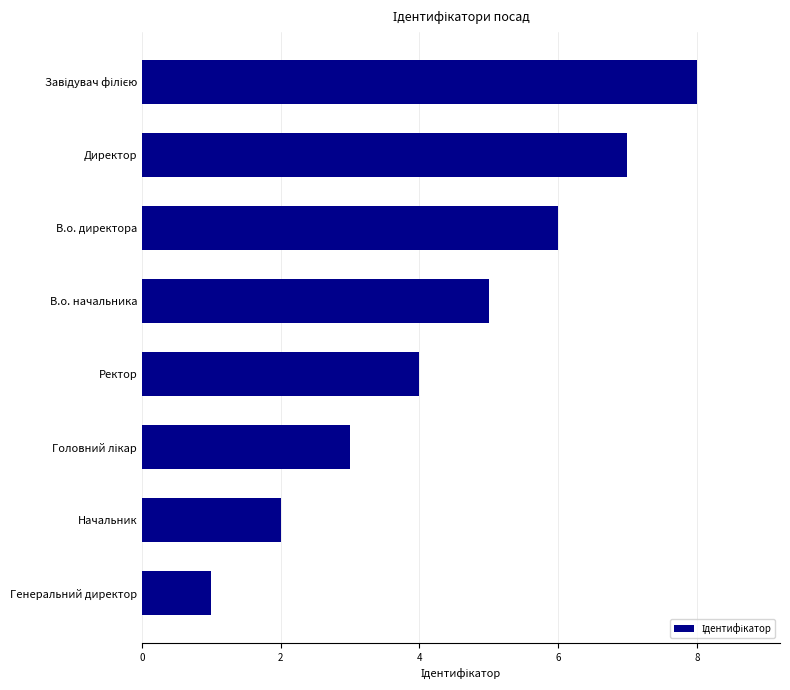

The value at Директор is 9. True or false?

False